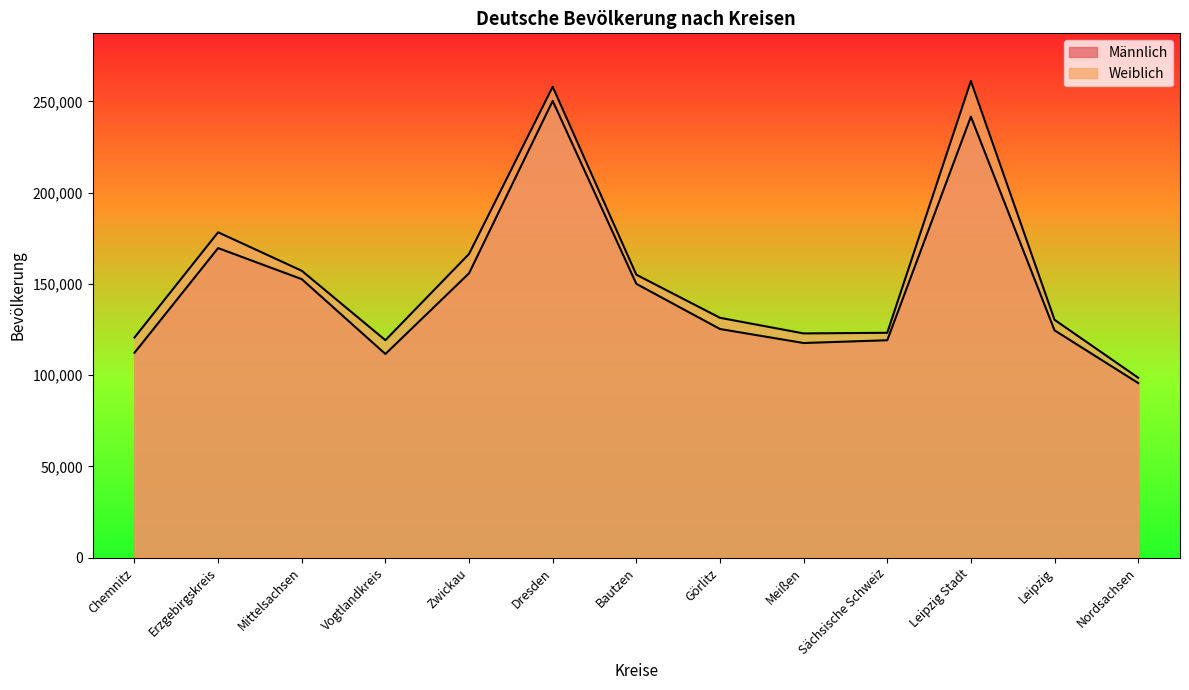

True or false: Männlich and Weiblich cross at least once.

False